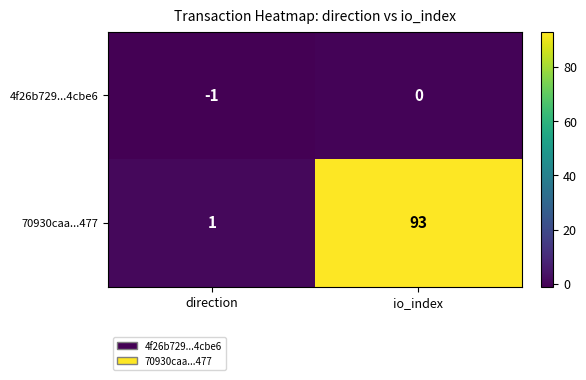

What is the smallest value displayed?

-1